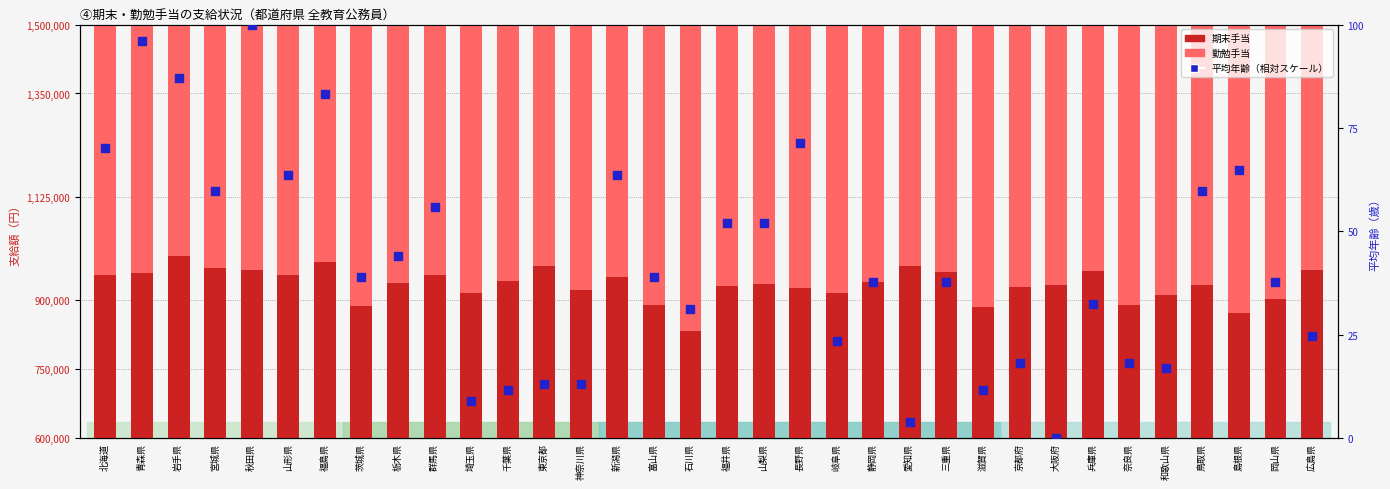

Which series reaches the minimum Y coordinate?

平均年齢（相対）